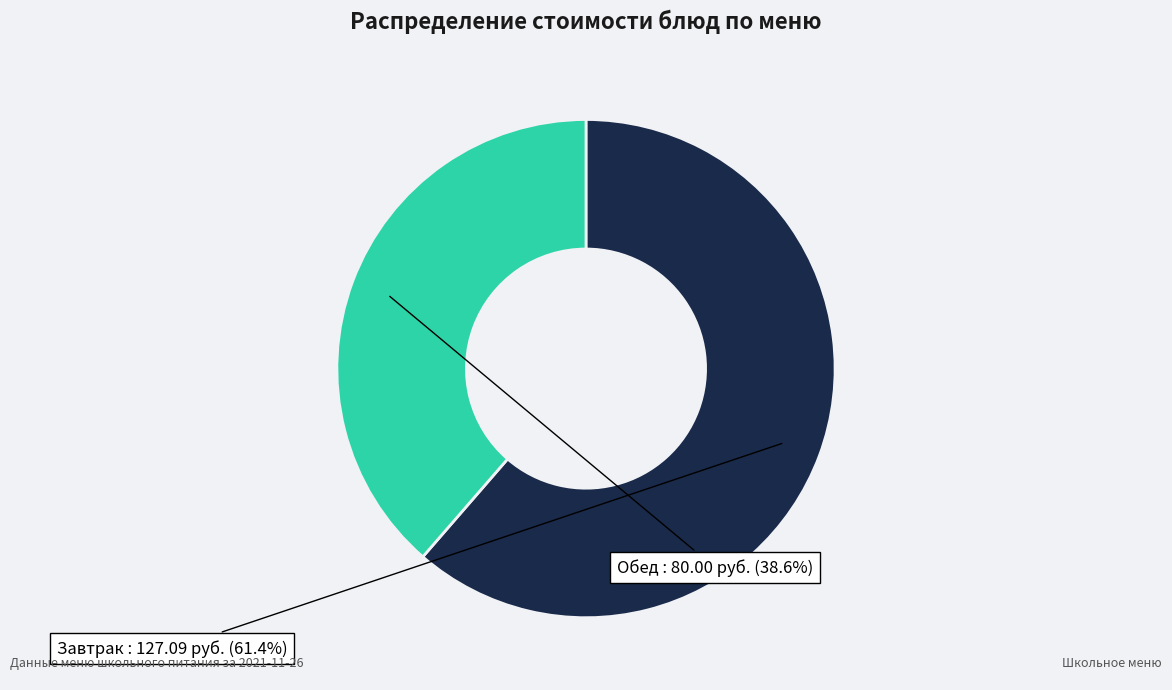

Is there a majority slice in this chart?

Yes